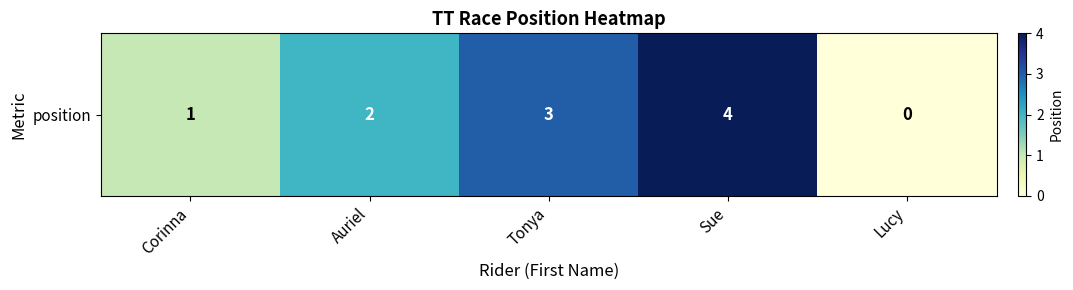

Count the values in the range 1 to 3.

3